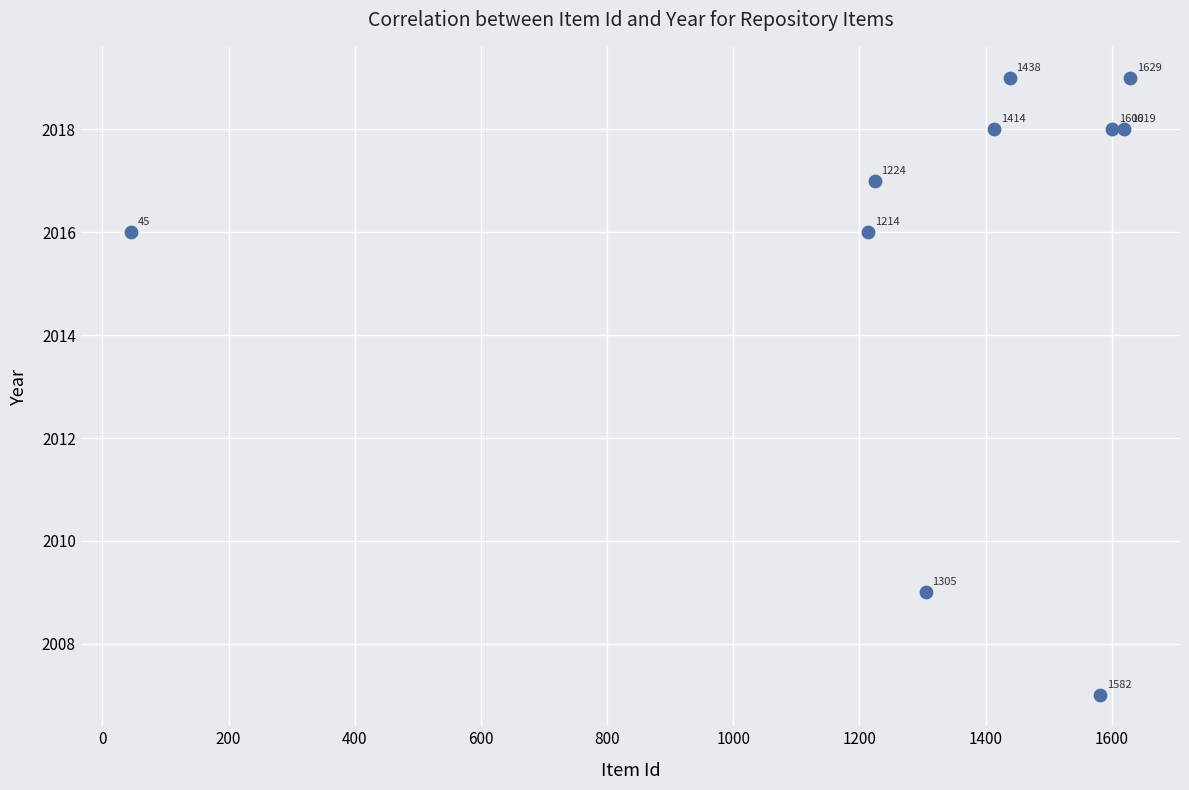

What is the range of Y values (max minus min)?

12